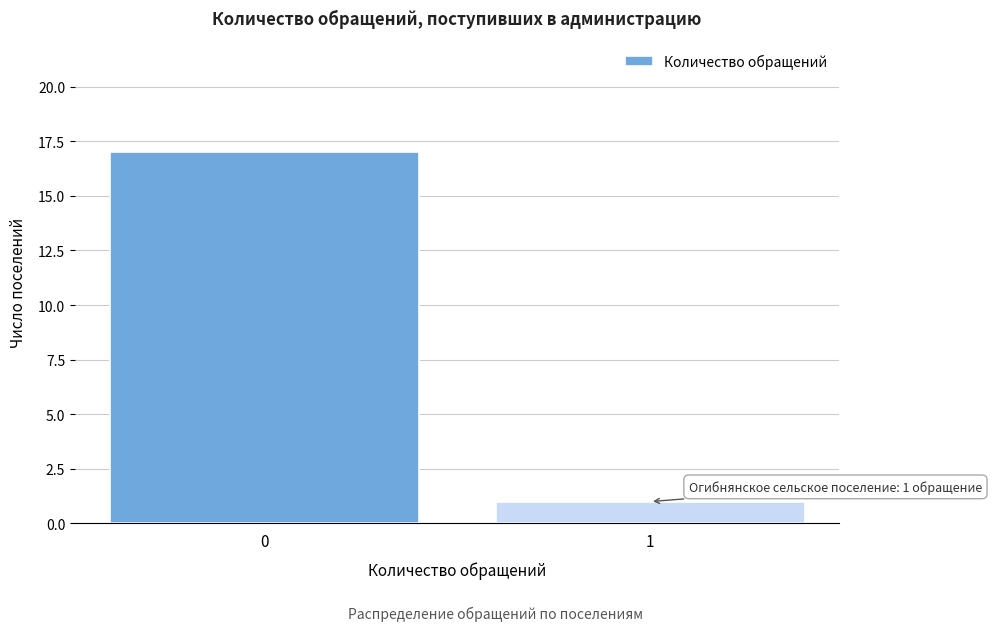

Reading right to left, list all the values displayed in this chart.

1=1	0=17